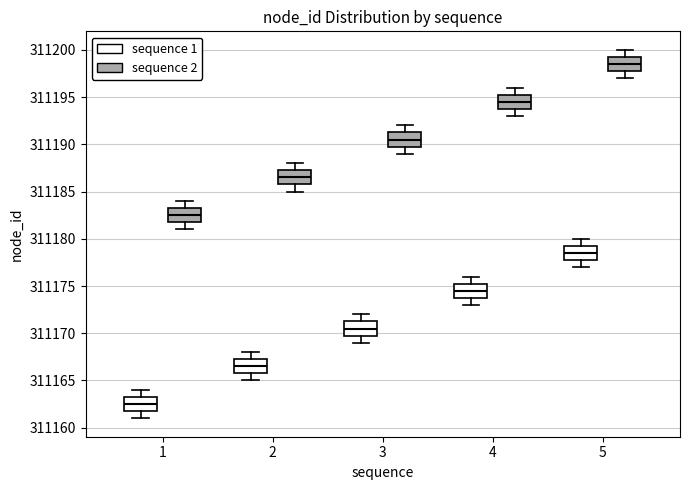

Where does the lower whisker of the box for 2 (sequence 2) end on the y-axis? The values are not printed on the chart, so give them approximately, as read against the axis.

311185.0